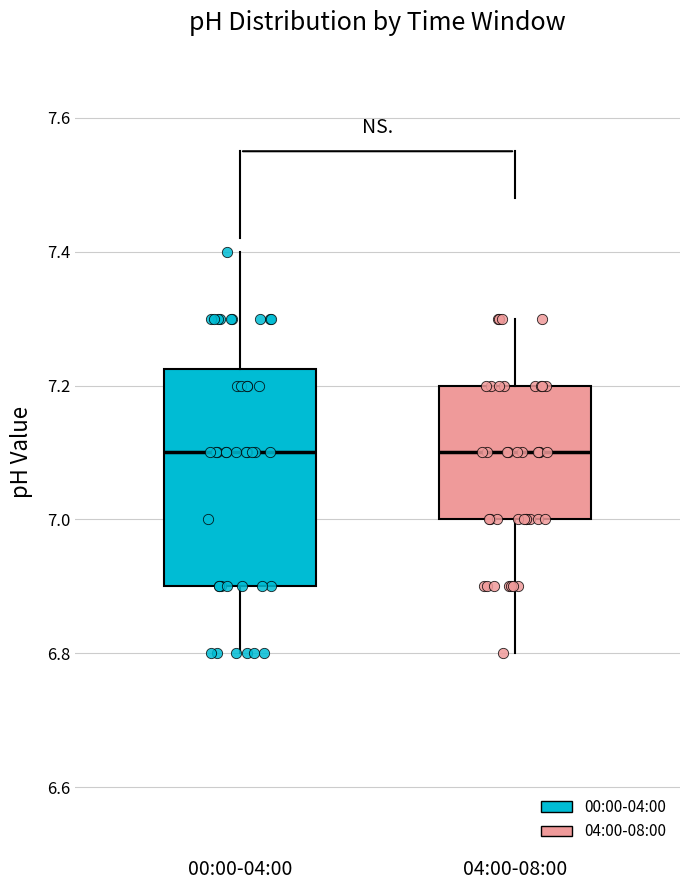

Comparing the boxes themselves (not the whiskers), which one is the tallest?

00:00-04:00